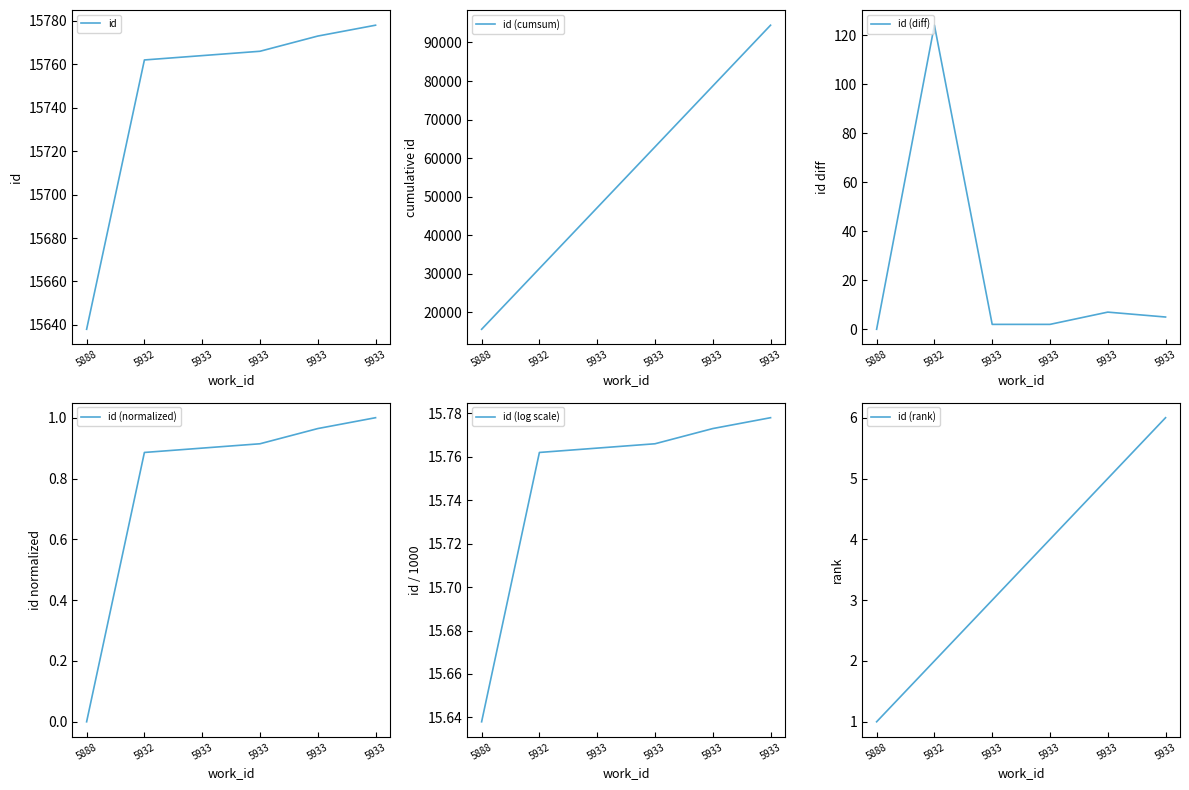

Between 5932 and 5933, which series saw the biggest shift?

id (cumsum)